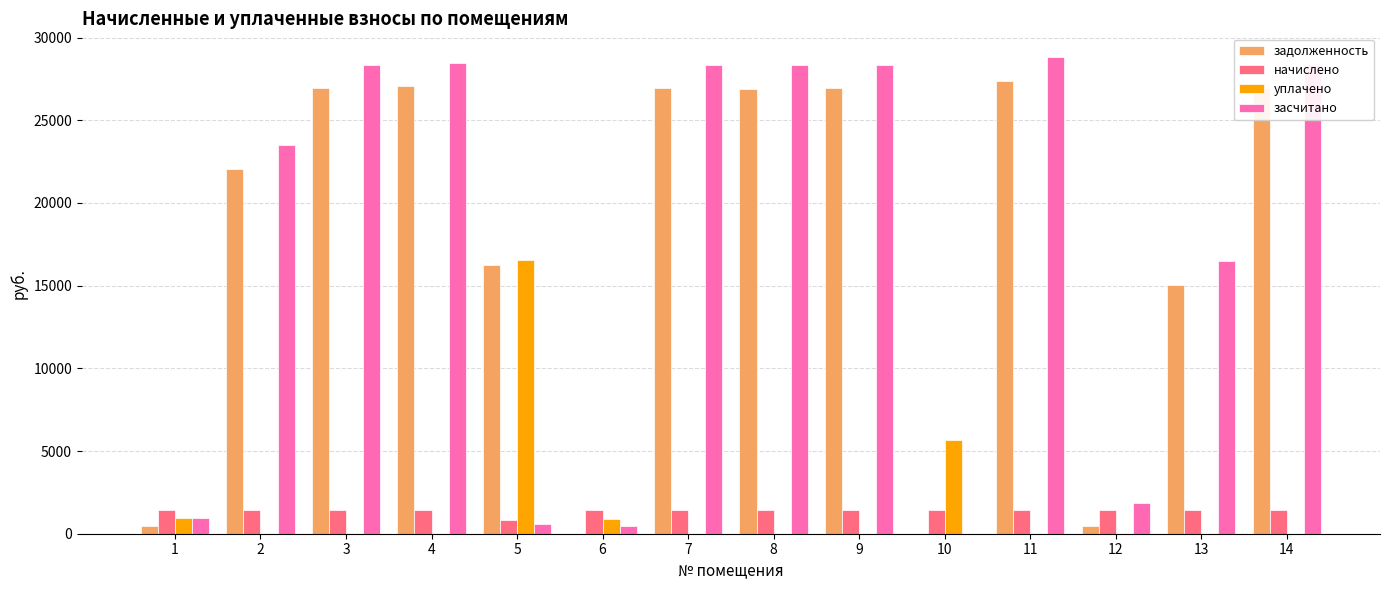

What are all the series names shown in the legend?

задолженность, начислено, уплачено, засчитано